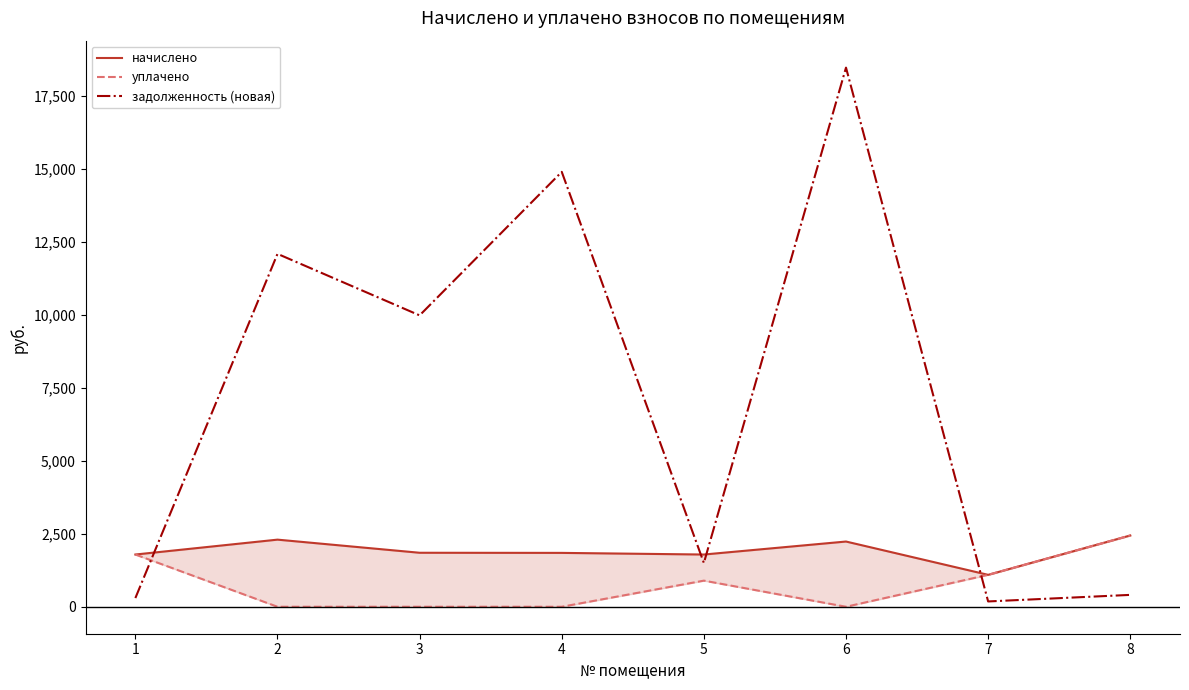

Reading left to right, what are all the values shown in this chart?

начислено: 1788.5	2298.2	1849.0	1844.6	1788.5	2233.4	1093.0	2440.8
уплачено: 1788.5	0.0	0.0	0.0	894.2	0.0	1093.0	2440.8
задолженность (новая): 298.1	12082.7	9976.2	14889.4	1499.2	18458.5	182.2	406.8